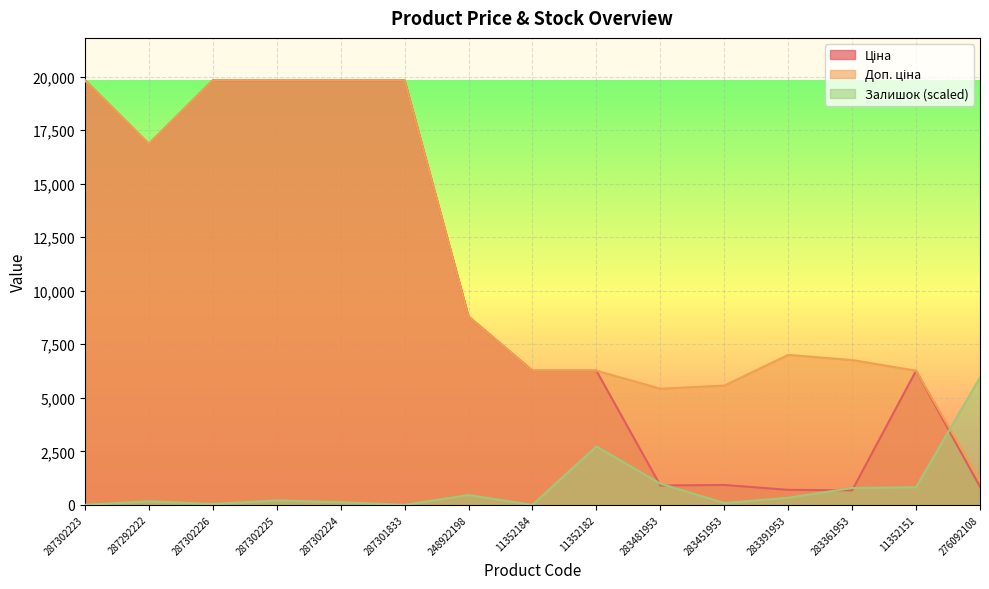

What position from the left is 287292222?

2